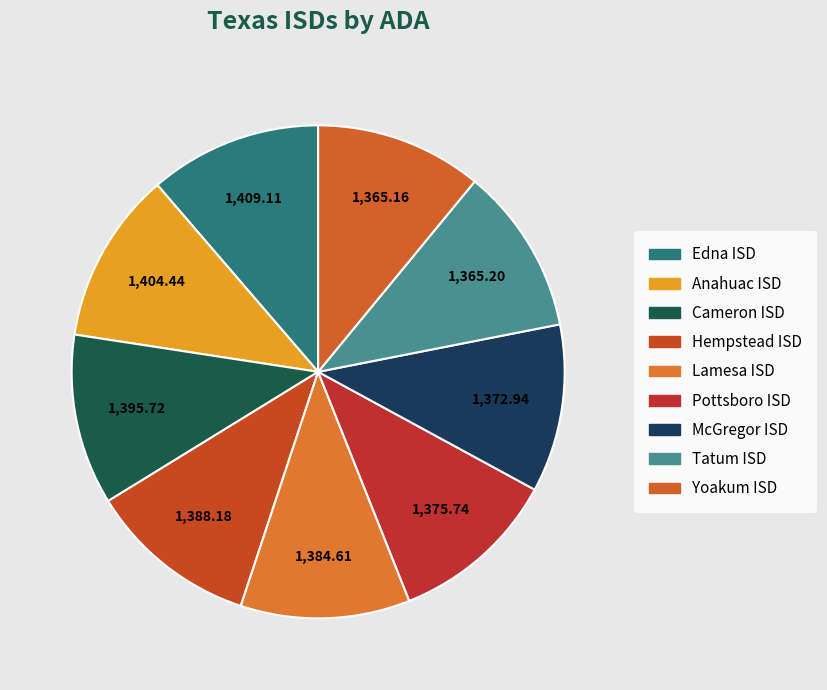

How many segments does this pie chart have?

9